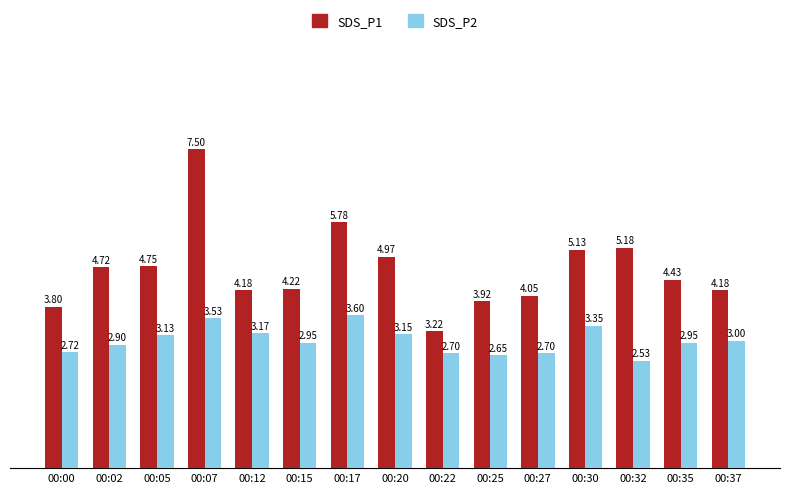

List the series in order of their peak value, lowest first.

SDS_P2, SDS_P1